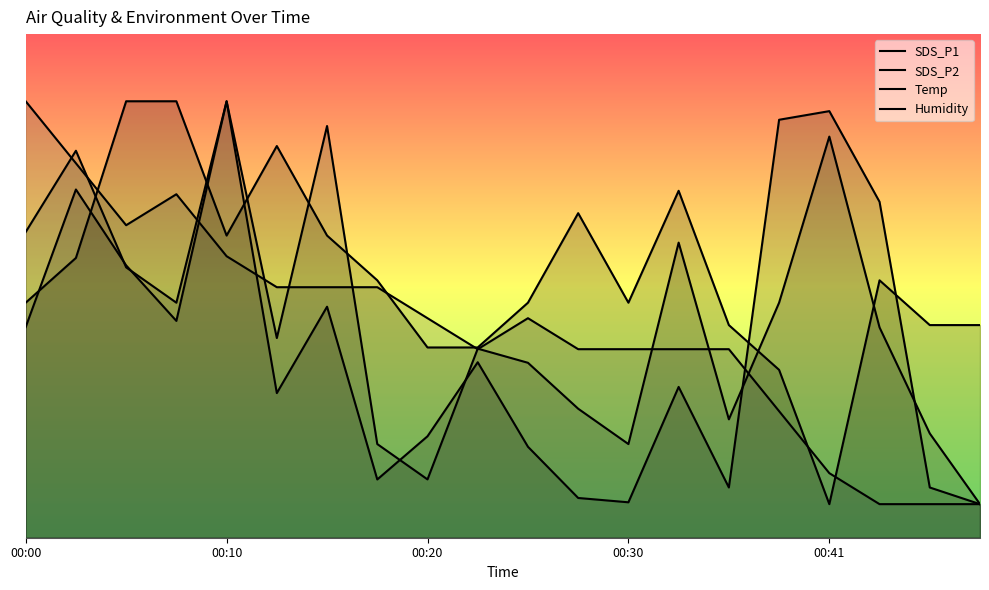

True or false: SDS_P2 has a value of 8.9 at 15.

False